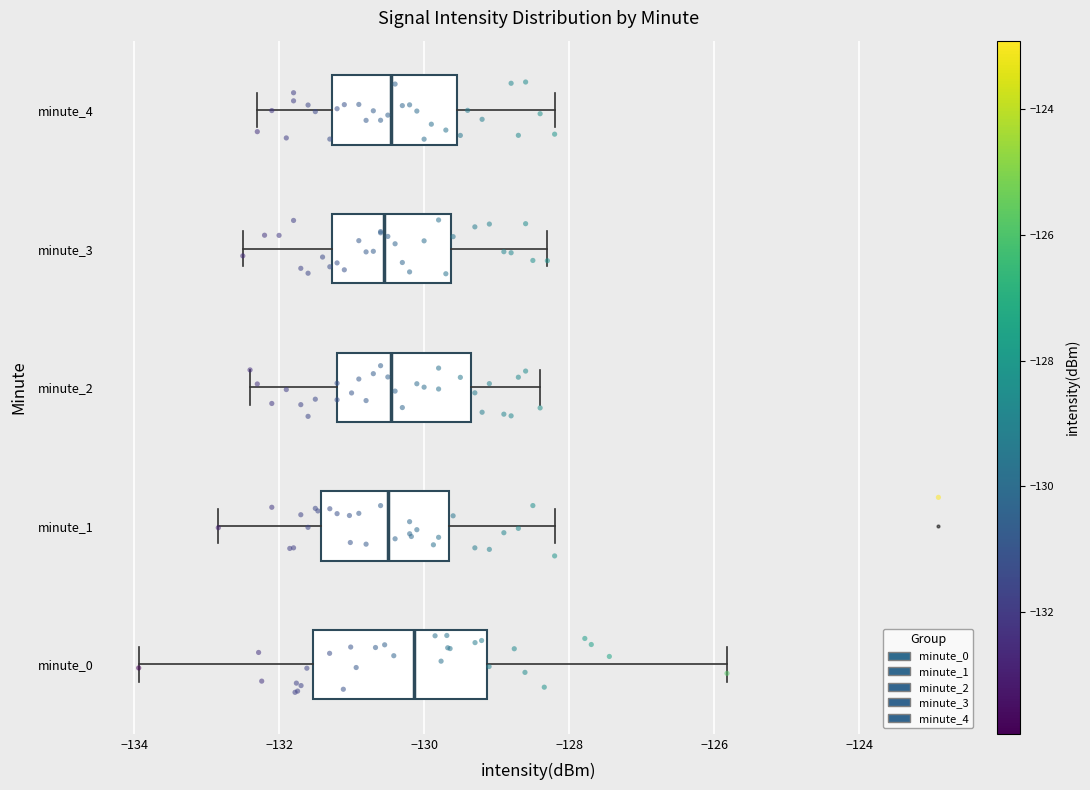

Comparing the boxes themselves (not the whiskers), which one is the widest?

minute_0